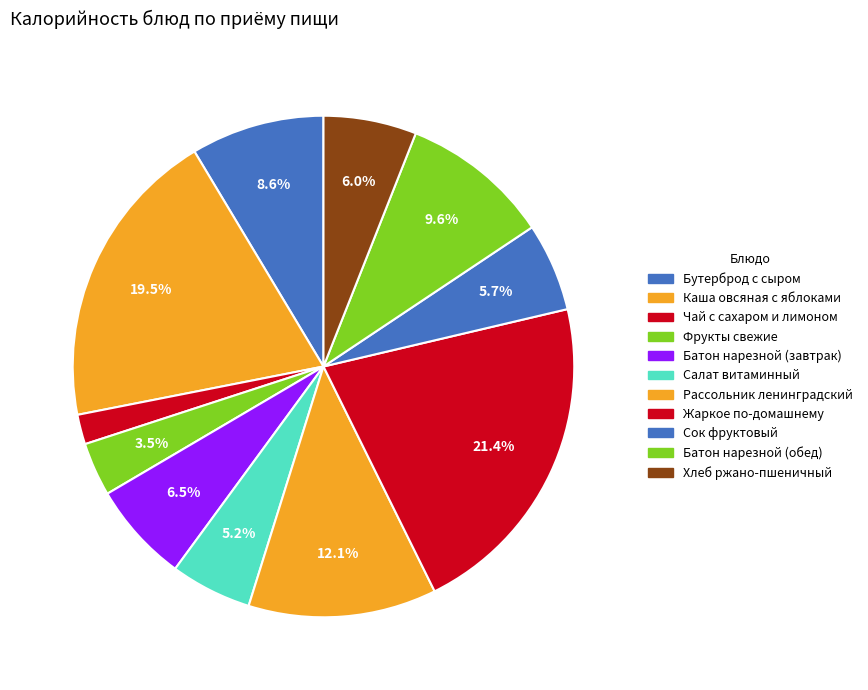

Does any single category account for the majority?

No